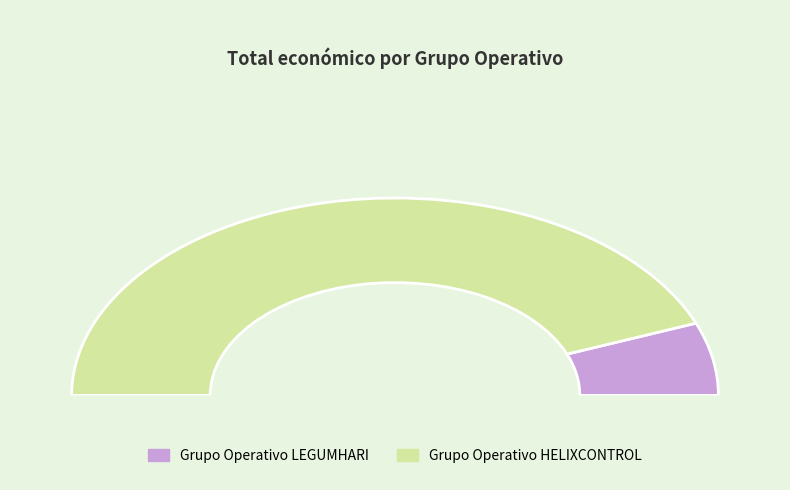

What is the change in value from Grupo Operativo LEGUMHARI to Grupo Operativo HELIXCONTROL?

+367220